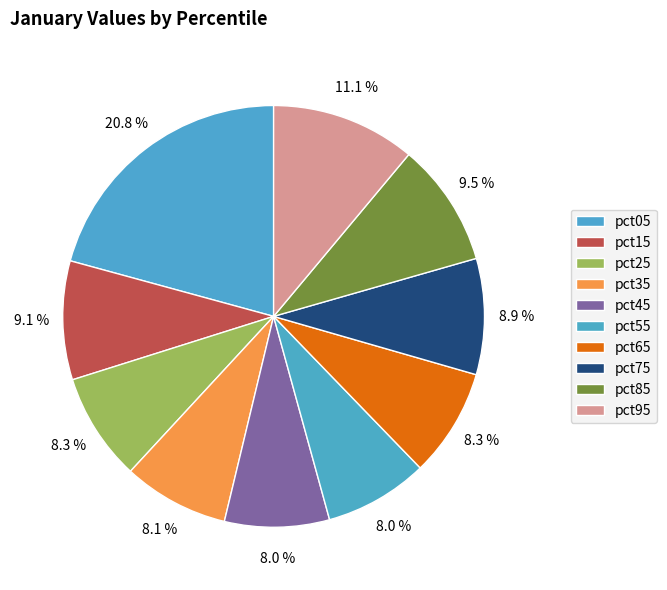

What percentage is the pct25 slice, to the nearest percent?

8%